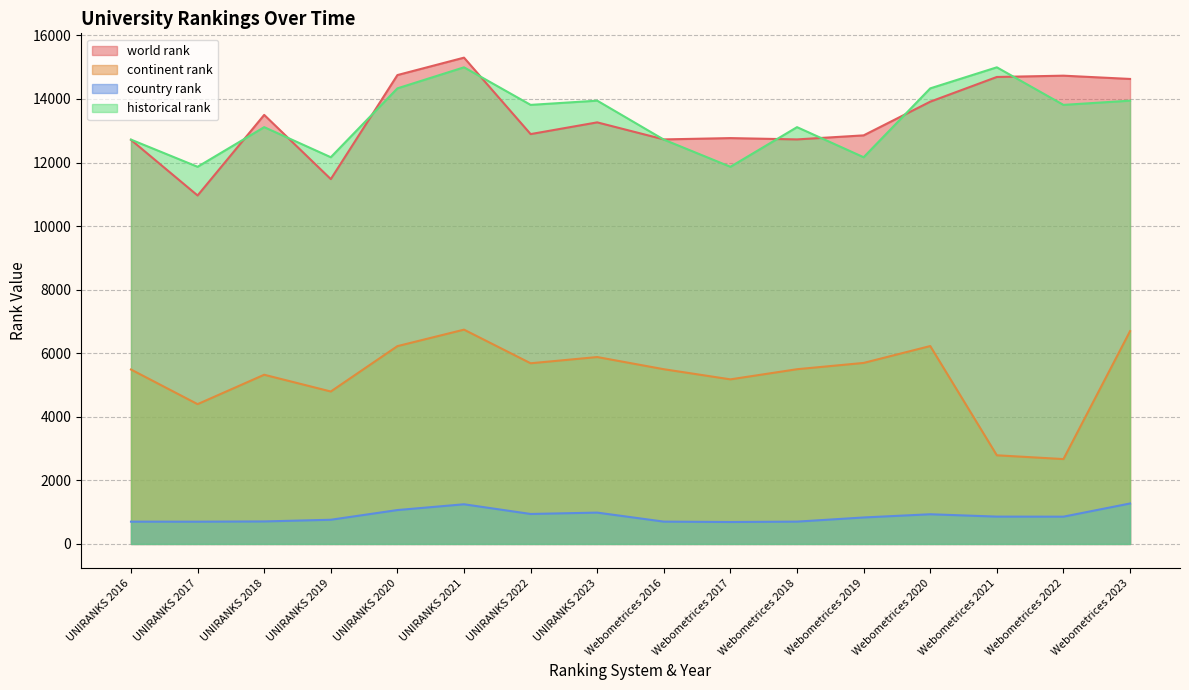

What are all the series names shown in the legend?

world rank, continent rank, country rank, historical rank